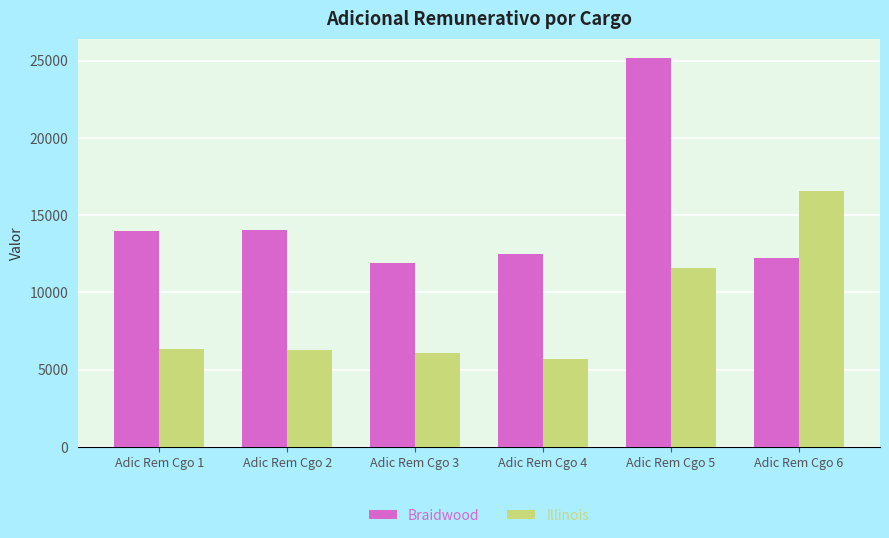

What is the maximum value for Illinois?

16552.9